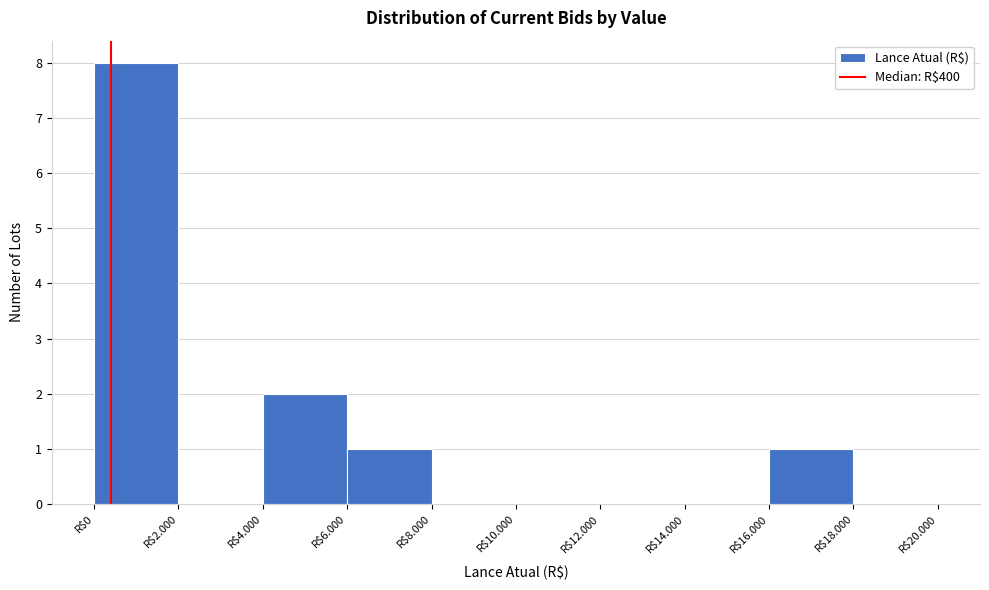

What is the greatest value displayed?

8